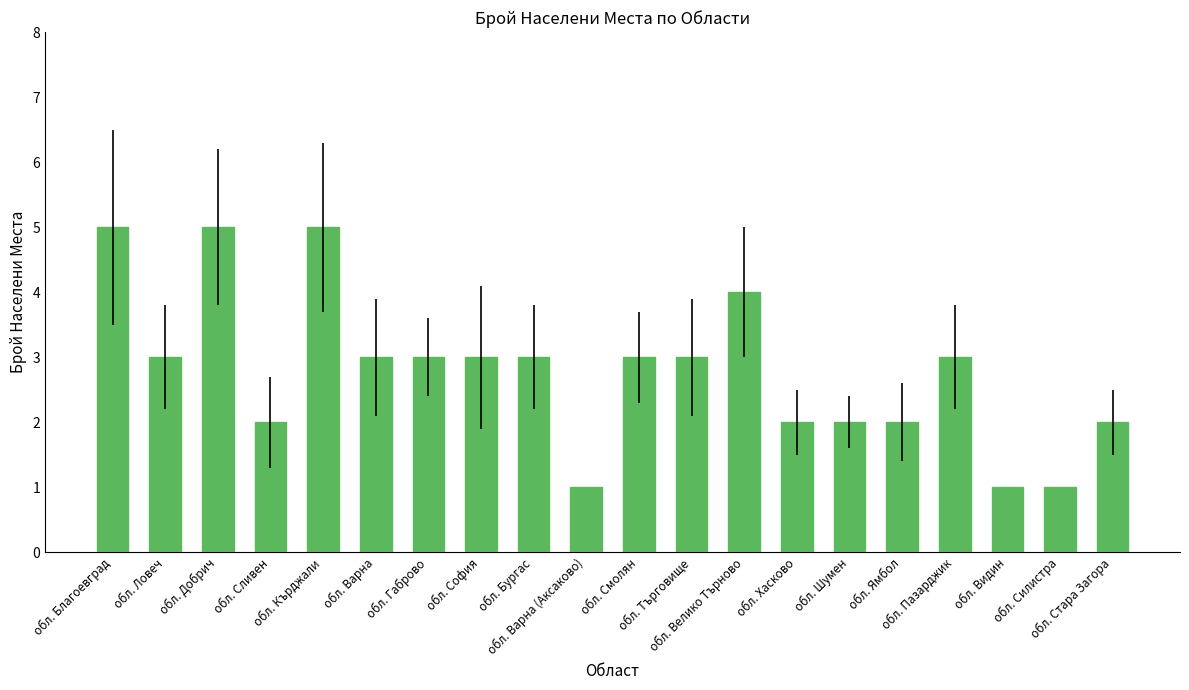

True or false: the data shows 5 at обл. Добрич.

True